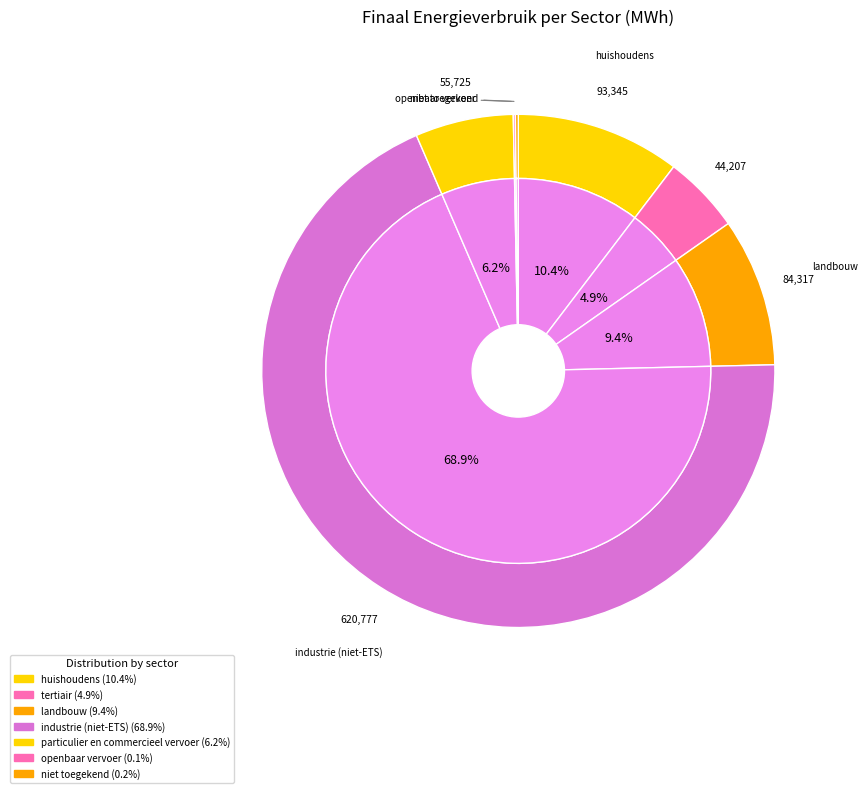

To the nearest percent, what is the difference between the niet toegekend and tertiair slice percentages?

5%